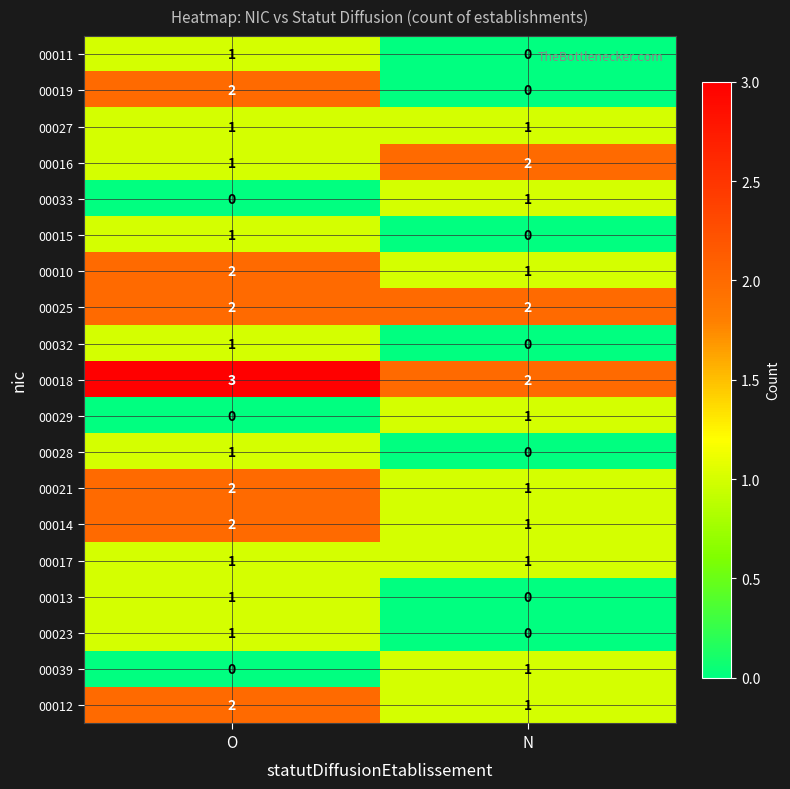

What is the total value across all series at O?

24